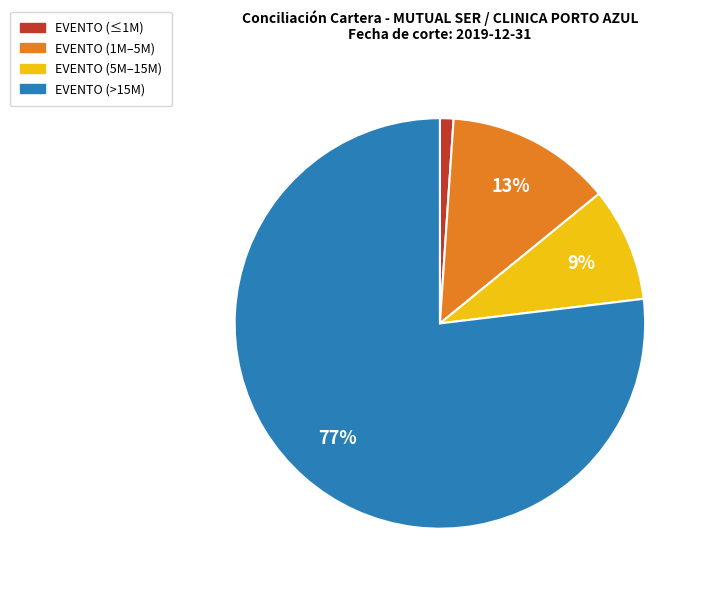

Do EVENTO (>15M) and EVENTO (5M–15M) together represent more than half of the pie?

Yes